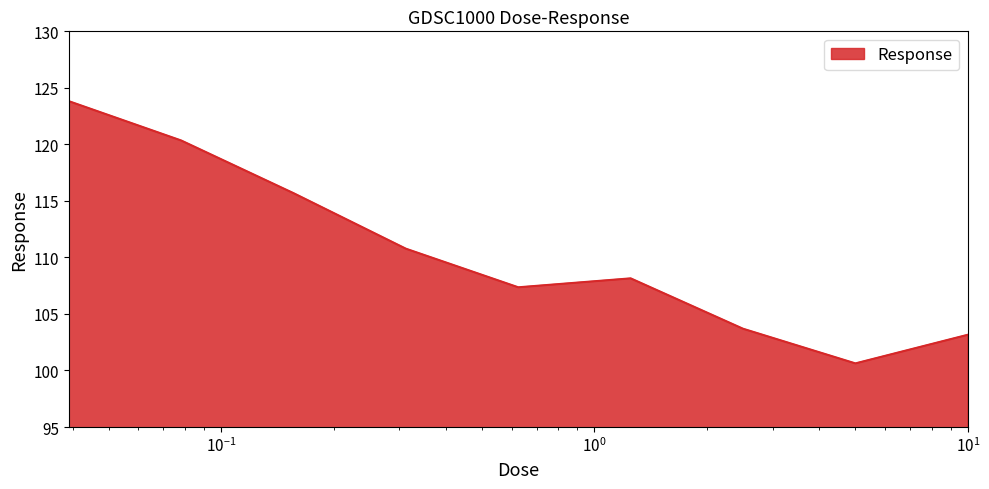

What is the minimum value shown in the chart?

100.6